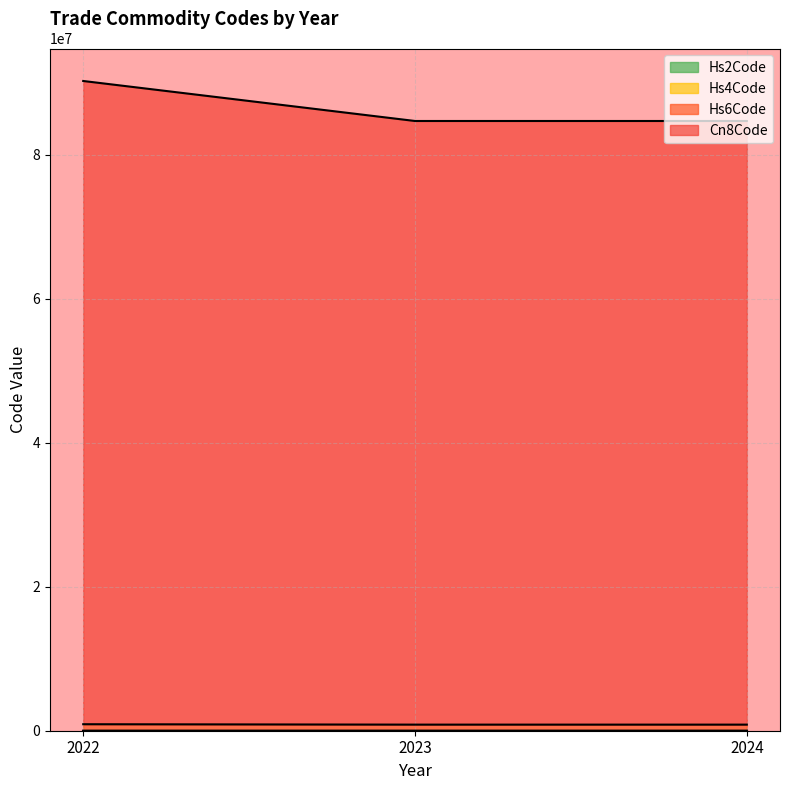

Rank the series by their maximum value, from highest to lowest.

Cn8Code, Hs6Code, Hs4Code, Hs2Code